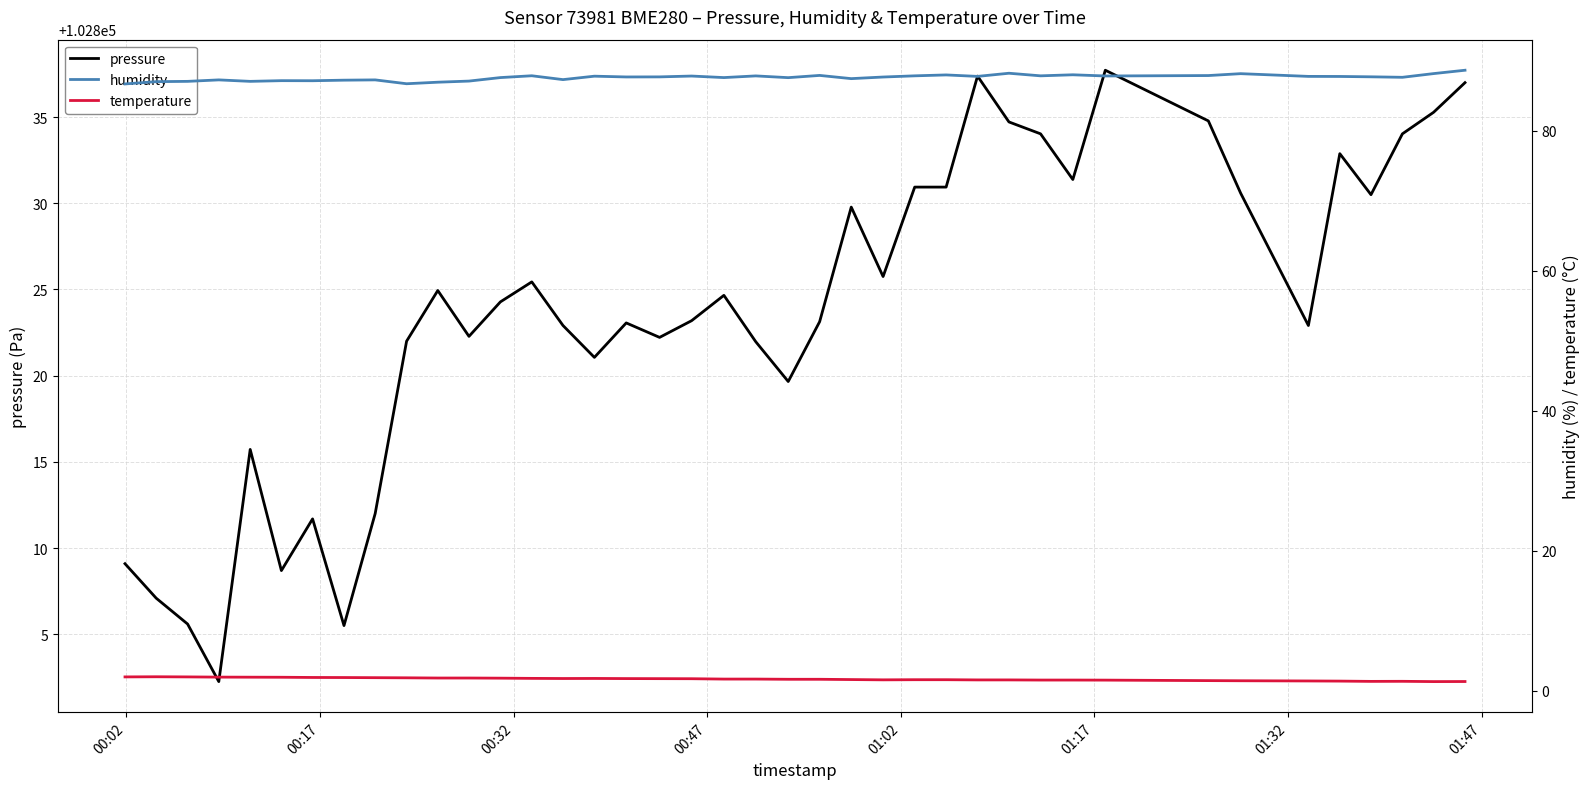

How many data points does each series have?

40